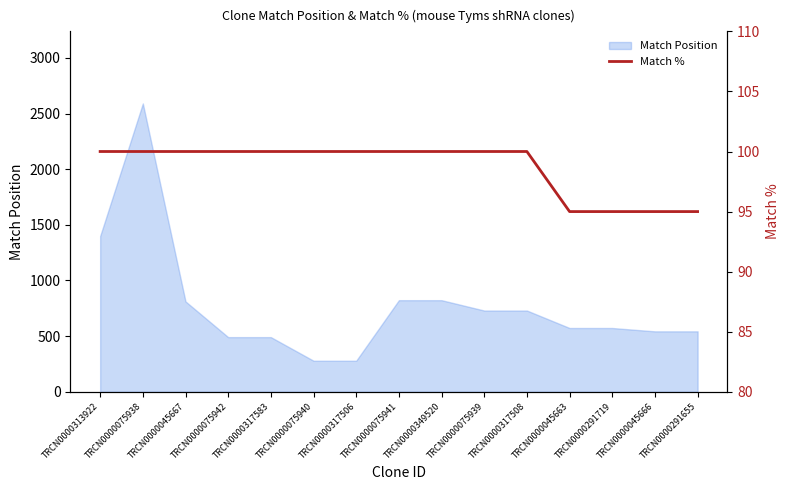

What is the sum of all values?

1480